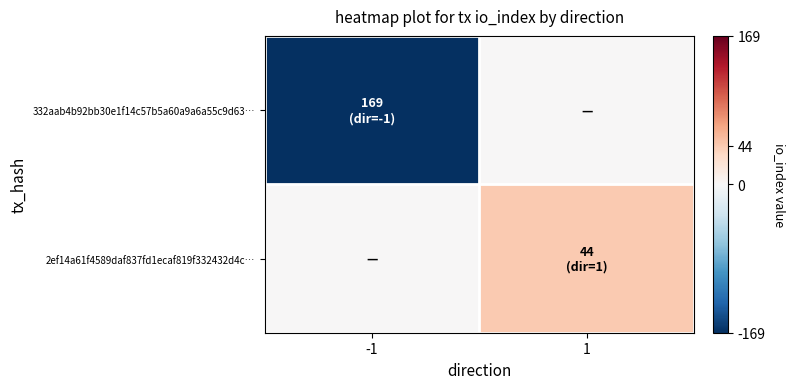

How many series are shown in this chart?

2